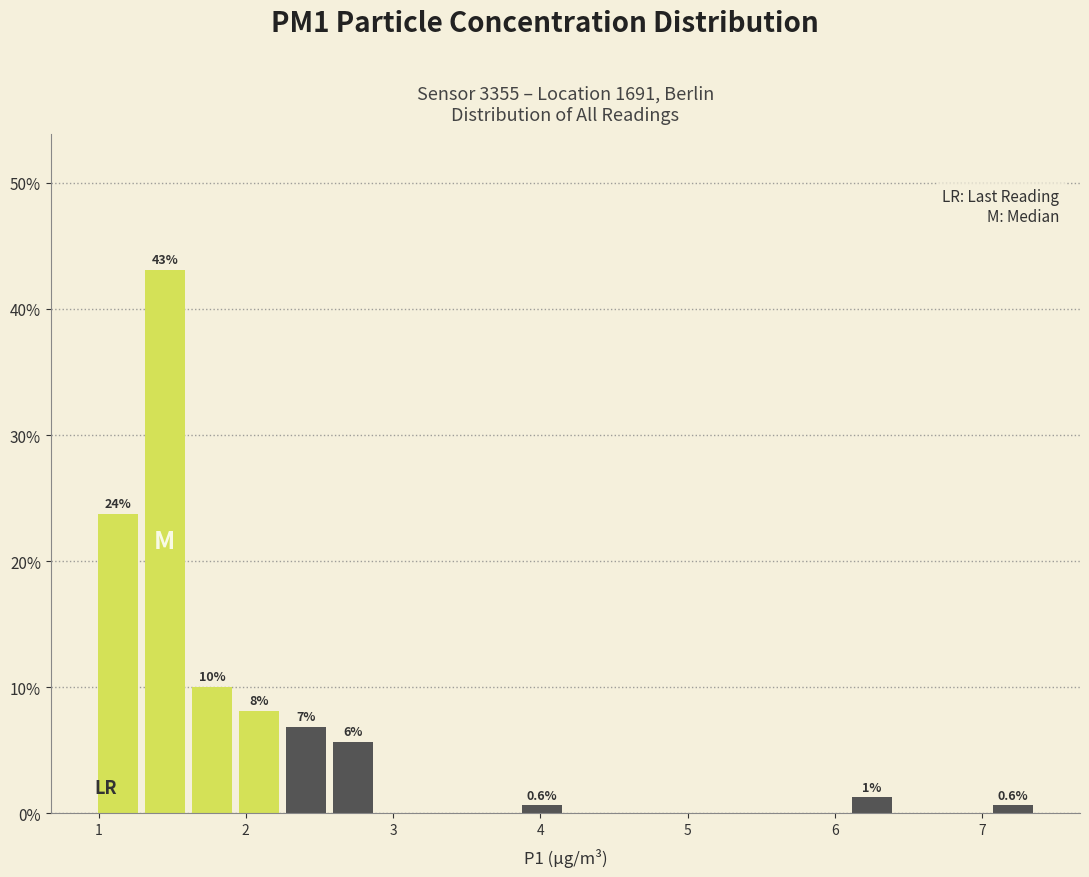

Around what value on the x-axis is the tallest bar? Give the approximate position of its centre, as read against the axis.

1.5